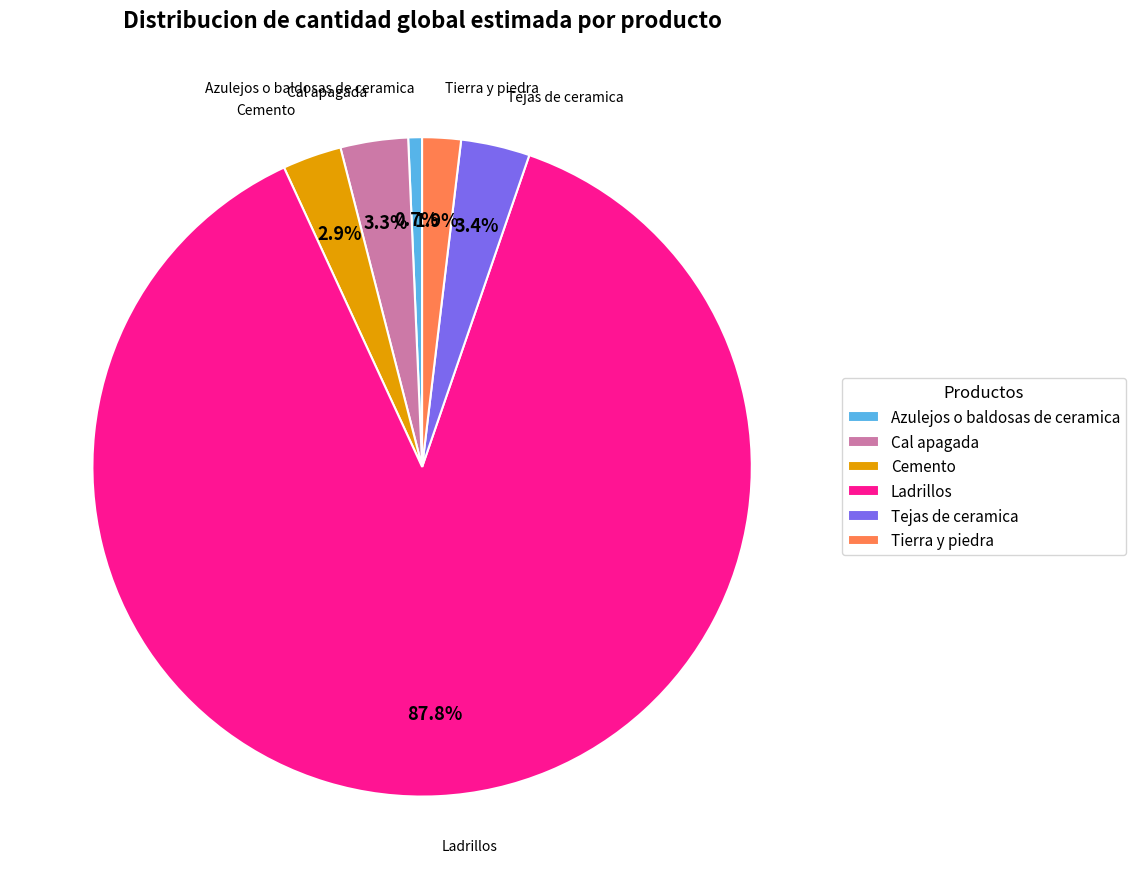

Which category accounts for the majority?

Ladrillos